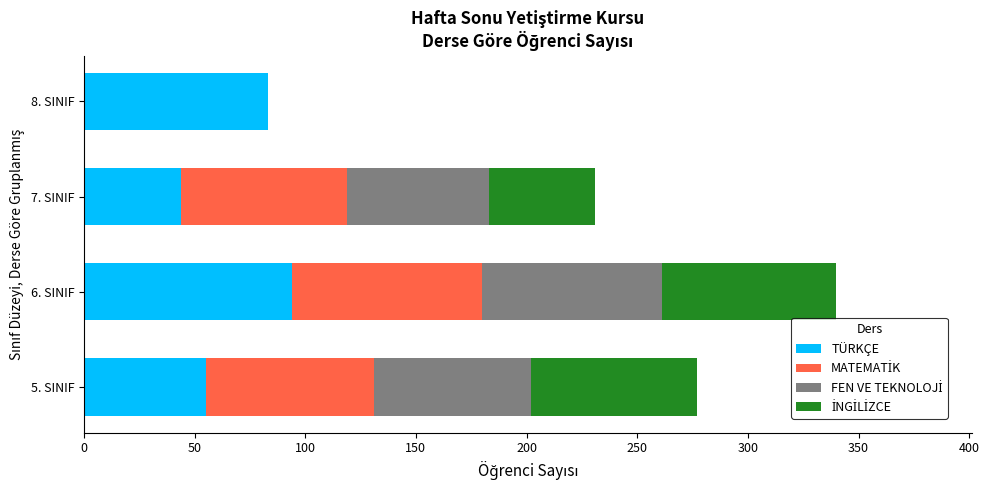

What is the maximum value for TÜRKÇE?

94